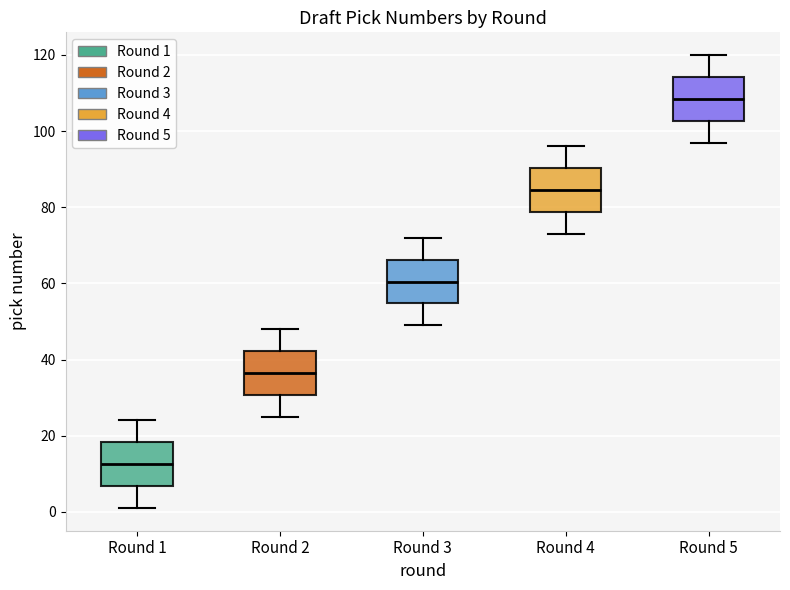

Reading left to right, read every box against the y-axis: the position of its median line, the range the box covers, and the ends of its whiskers. The values are not printed on the chart, so give them approximately, as read against the axis.

Round 1: median 12, box 6 to 18, whiskers 2 to 24
Round 2: median 36, box 30 to 42, whiskers 26 to 48
Round 3: median 60, box 54 to 66, whiskers 50 to 72
Round 4: median 84, box 78 to 90, whiskers 74 to 96
Round 5: median 108, box 102 to 114, whiskers 98 to 120